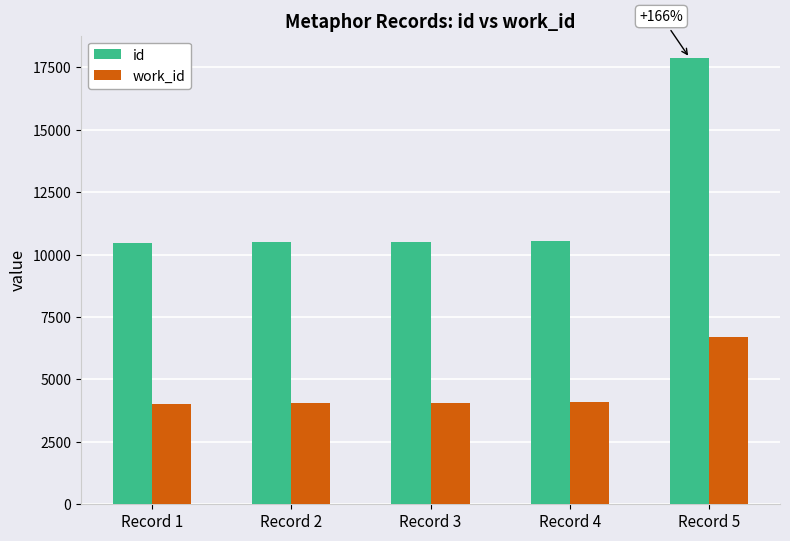

At which label does work_id reach its peak?

Record 5